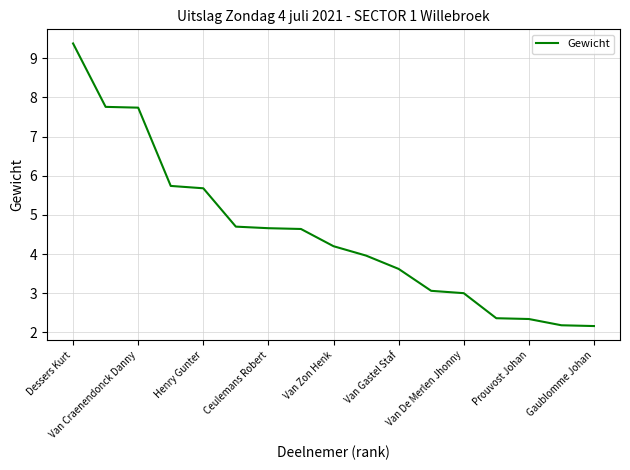

What is the greatest value displayed?

9.4